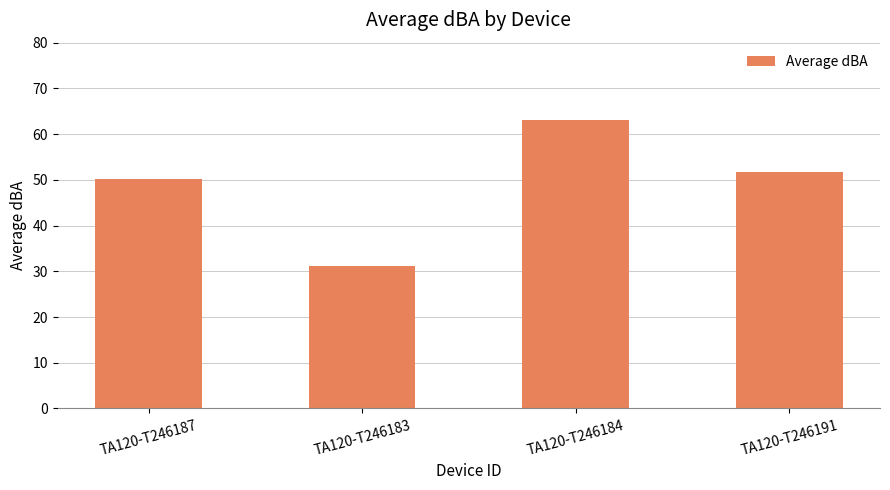

Reading left to right, what are all the values shown in this chart?

50.1	31.3	63.0	51.7